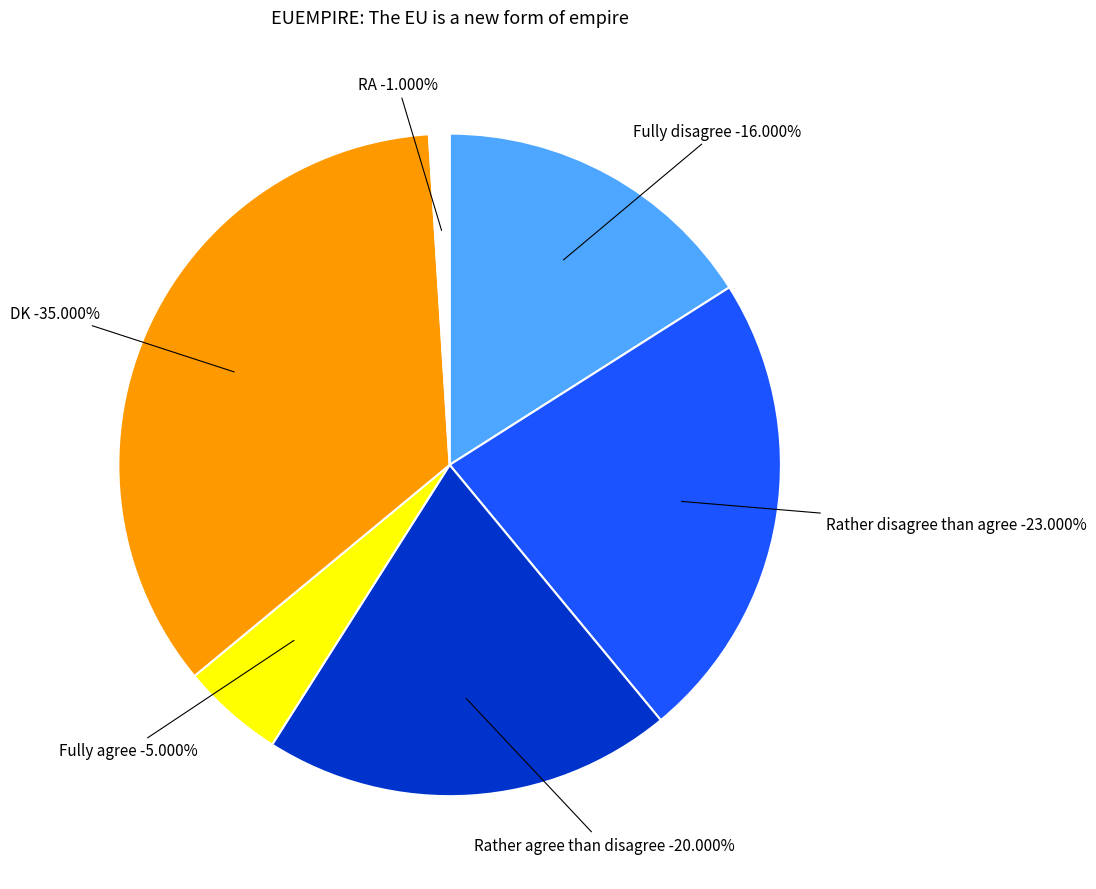

The Rather agree than disagree slice represents 20% of the pie. True or false?

True